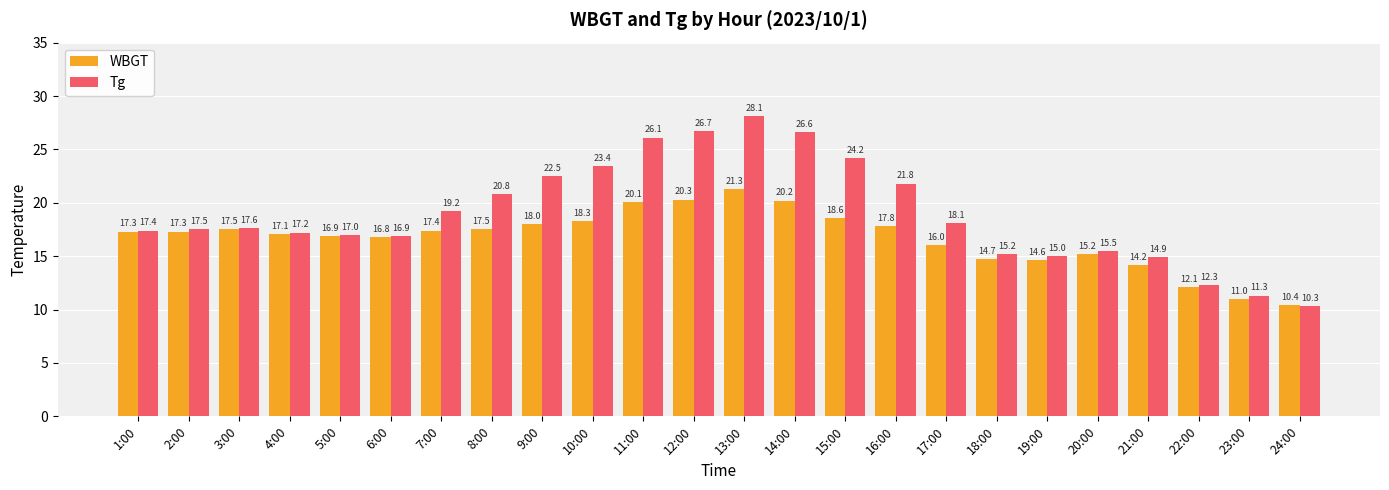

How many bars are there in total?

48